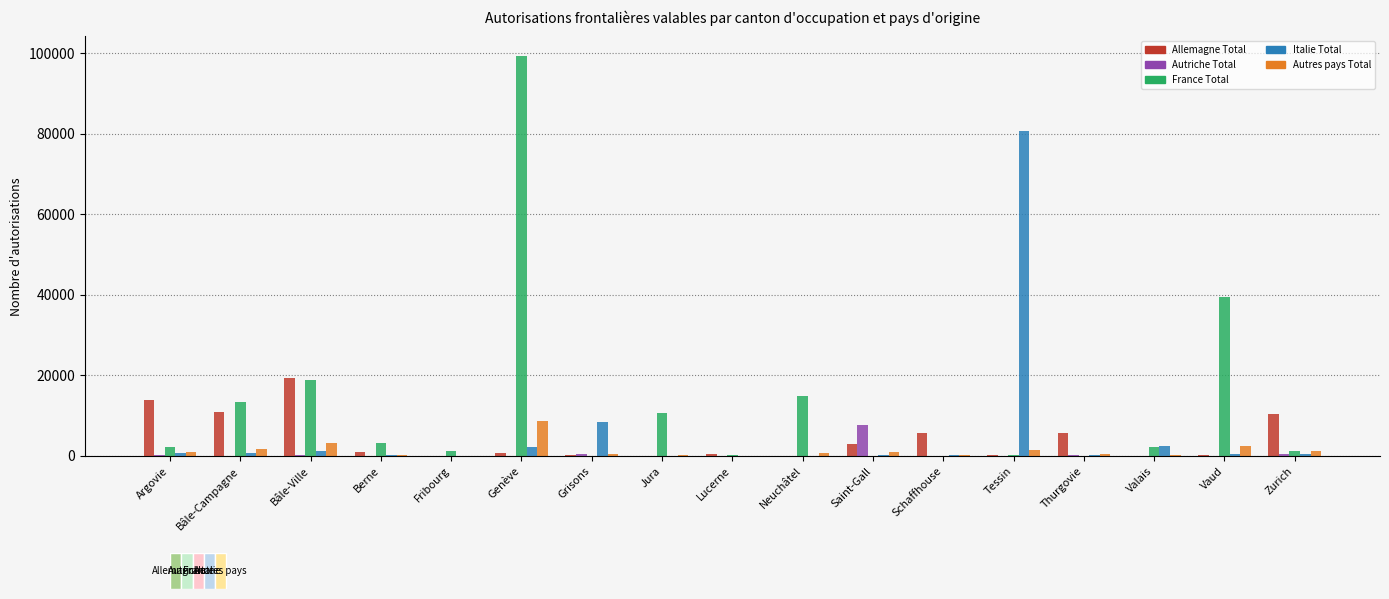

Are the bars horizontal?

No